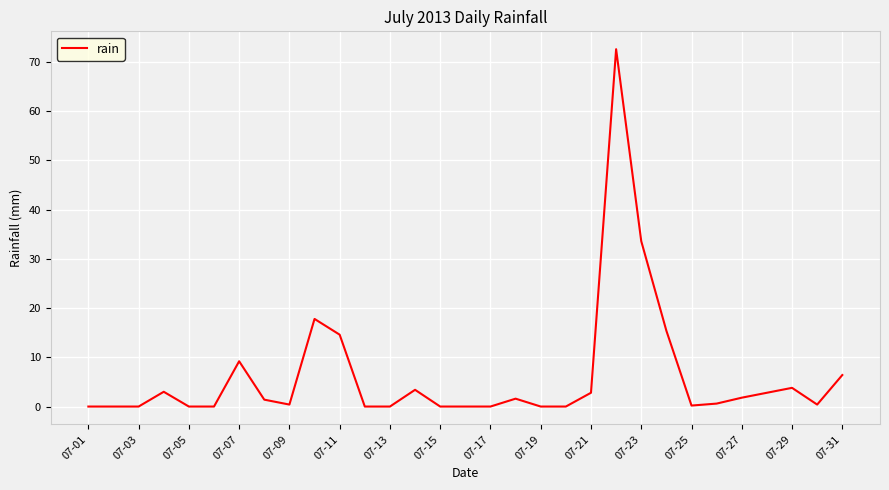

What is the greatest value displayed?

72.6